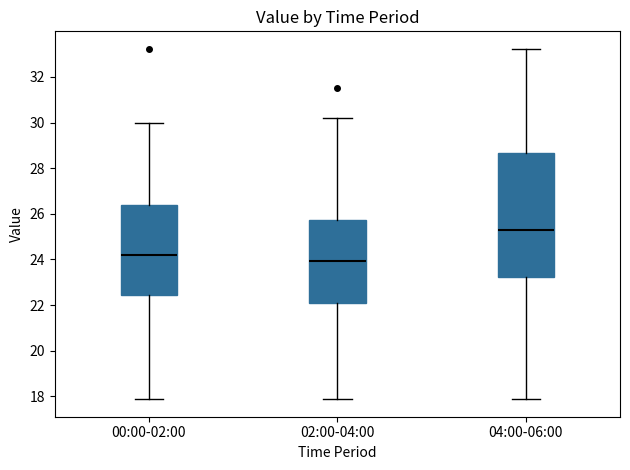

Reading left to right, transcribe this box plot: for each box, give where its median line is, the range the box spans, and where its two whiskers end, as read against the y-axis. The values are not printed on the chart, so give them approximately, as read against the axis.

00:00-02:00: median 24.2, box 22.4 to 26.4, whiskers 17.8 to 30.0
02:00-04:00: median 24.0, box 22.2 to 25.8, whiskers 17.8 to 30.2
04:00-06:00: median 25.4, box 23.2 to 28.6, whiskers 17.8 to 33.2